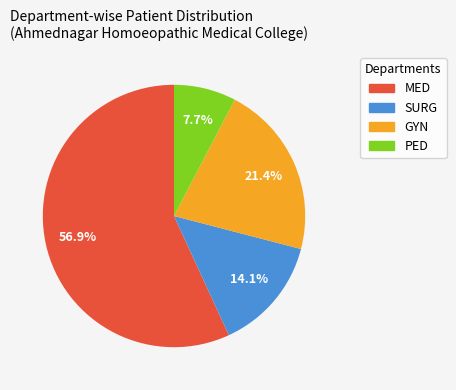

Which category has the smallest portion of the pie?

PED